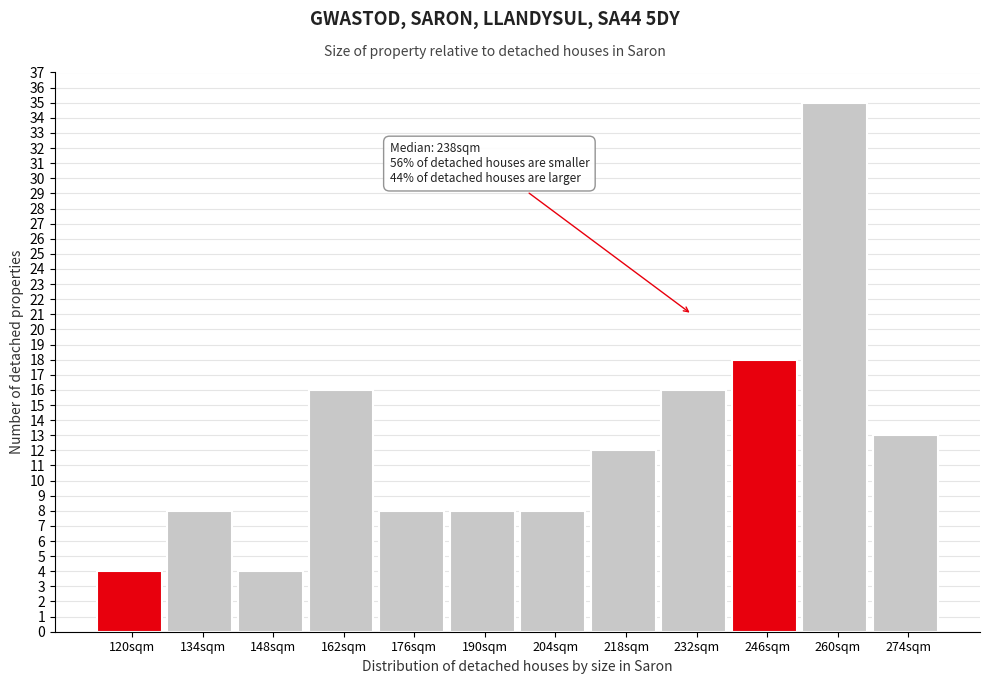

Reading right to left, transcribe all the data shown in this chart.

13	35	18	16	12	8	8	8	16	4	8	4